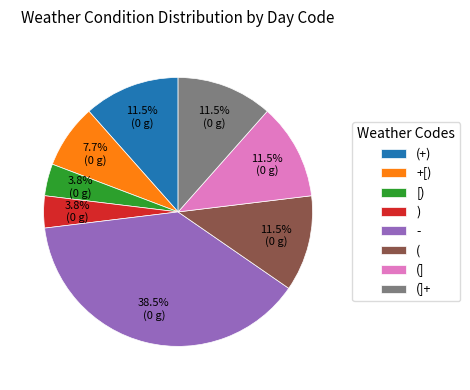

What is the largest slice in the pie chart?

-